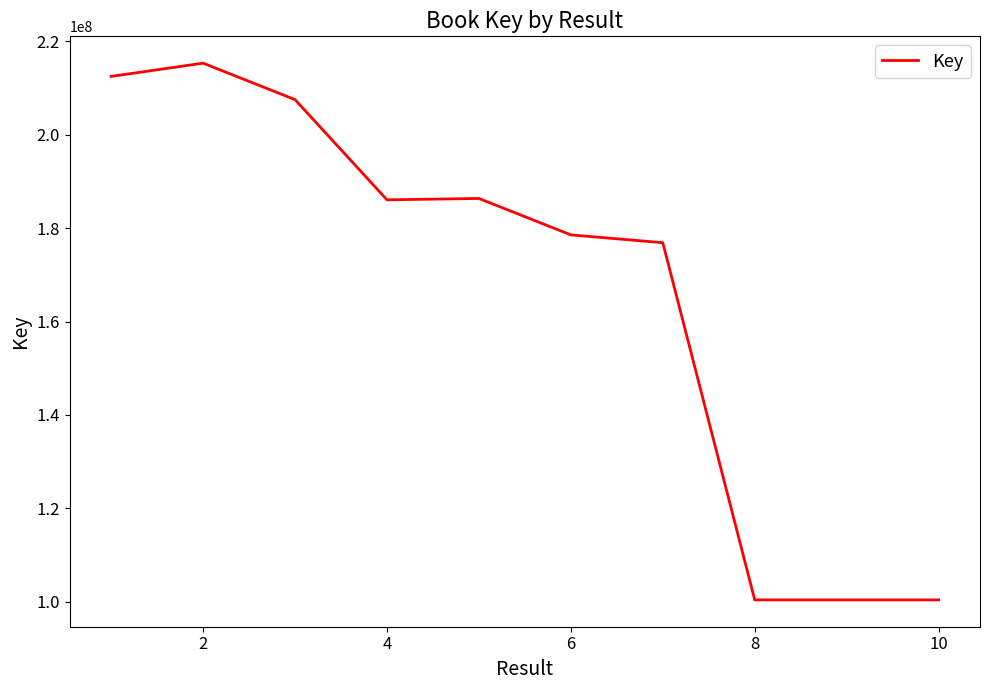

What is the maximum value shown in the chart?

215295875